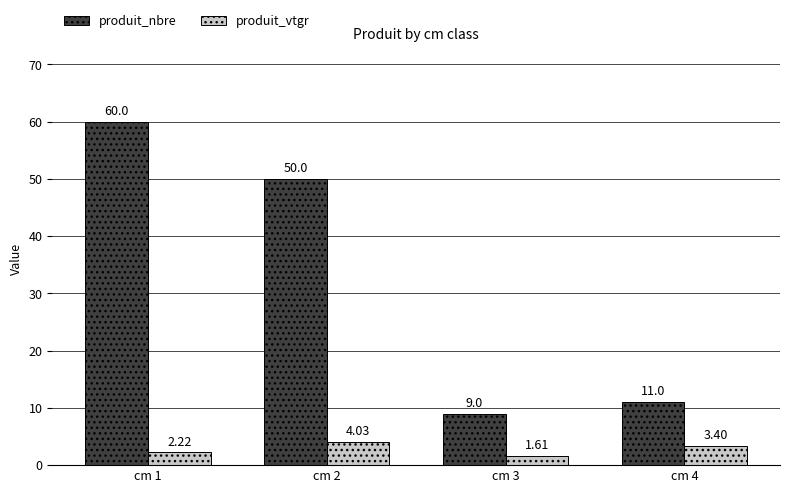

What is the difference between the maximum and second lowest values in the produit_vtgr series?

1.8